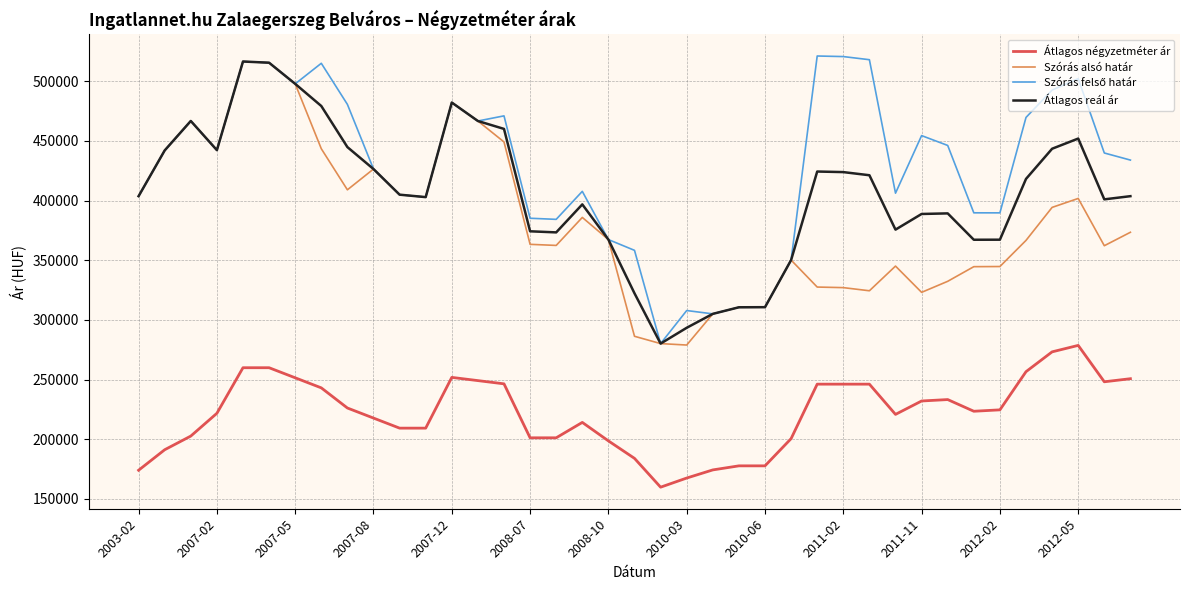

True or false: Átlagos négyzetméter ár and Szórás alsó határ cross at least once.

False